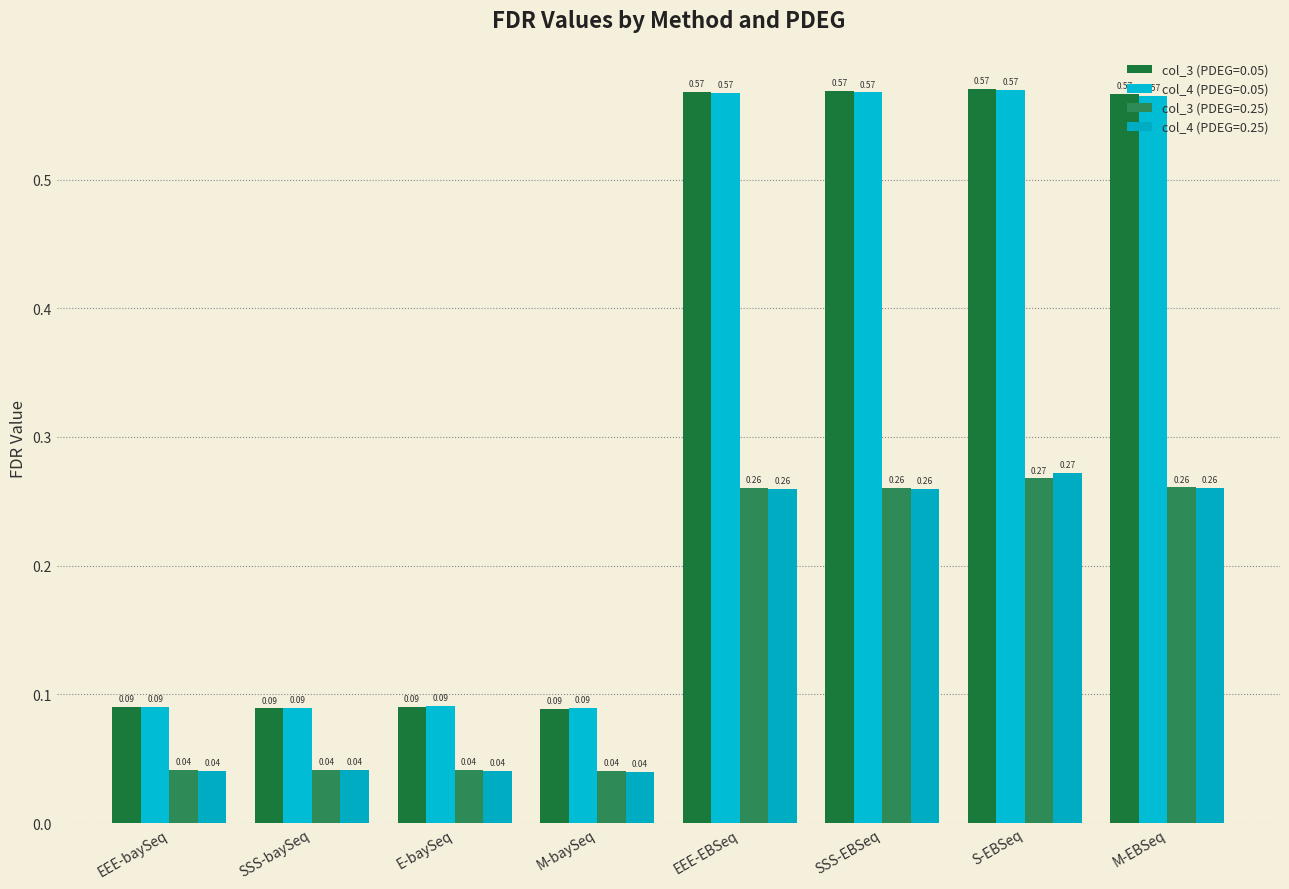

Are the bars horizontal?

No